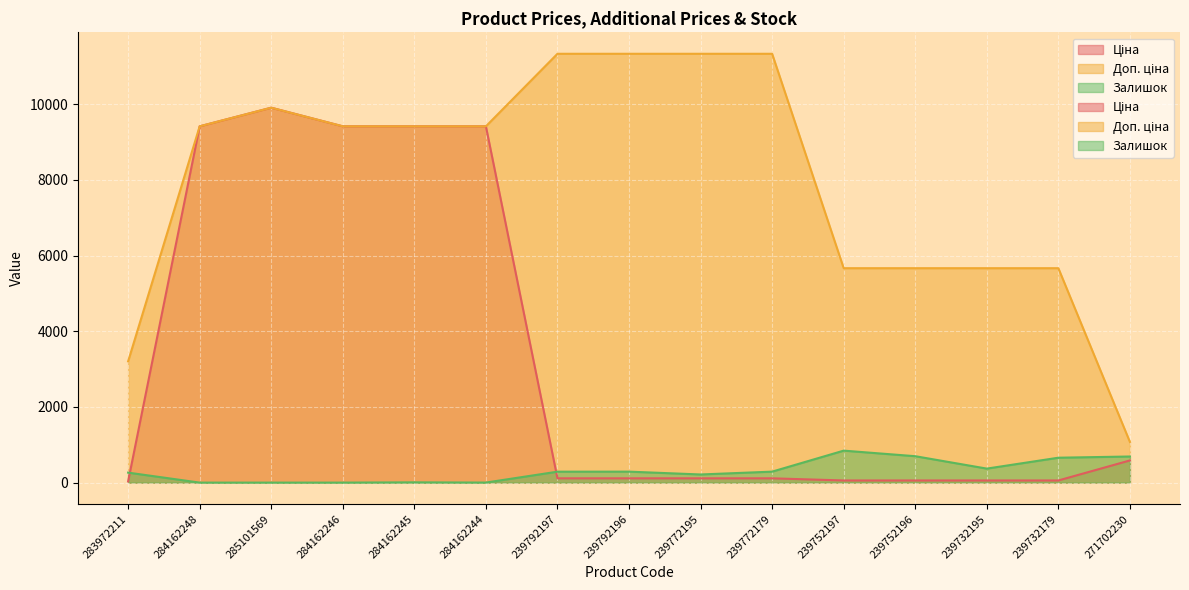

Where does the Доп. ціна series first go above 9416?

284162248